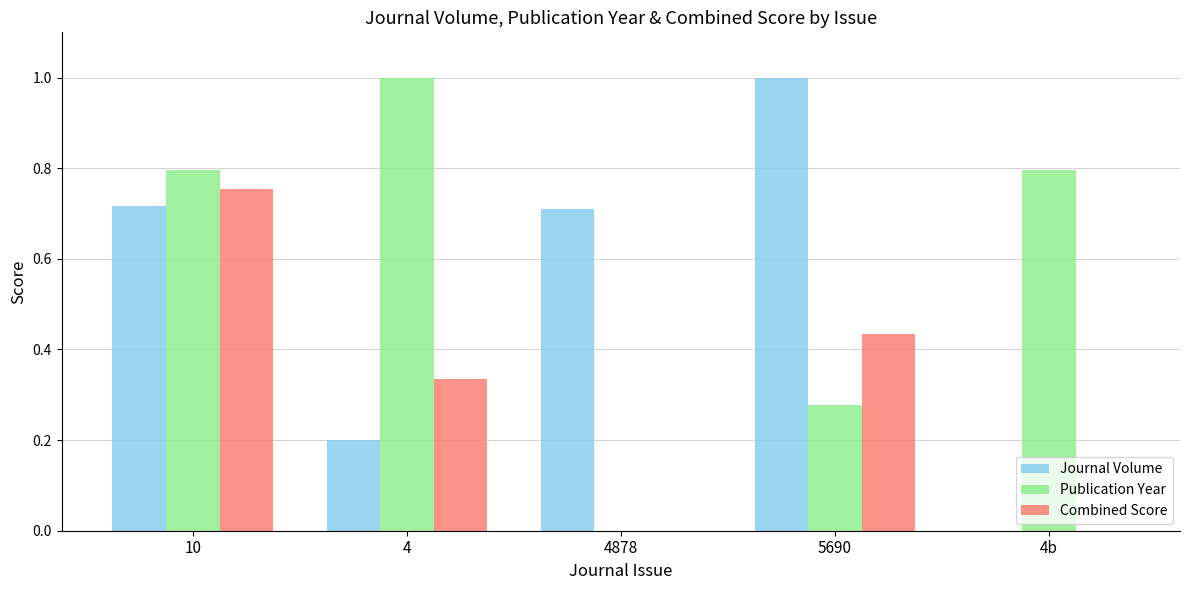

The Journal Volume series shows 0.0 at 4b. True or false?

True